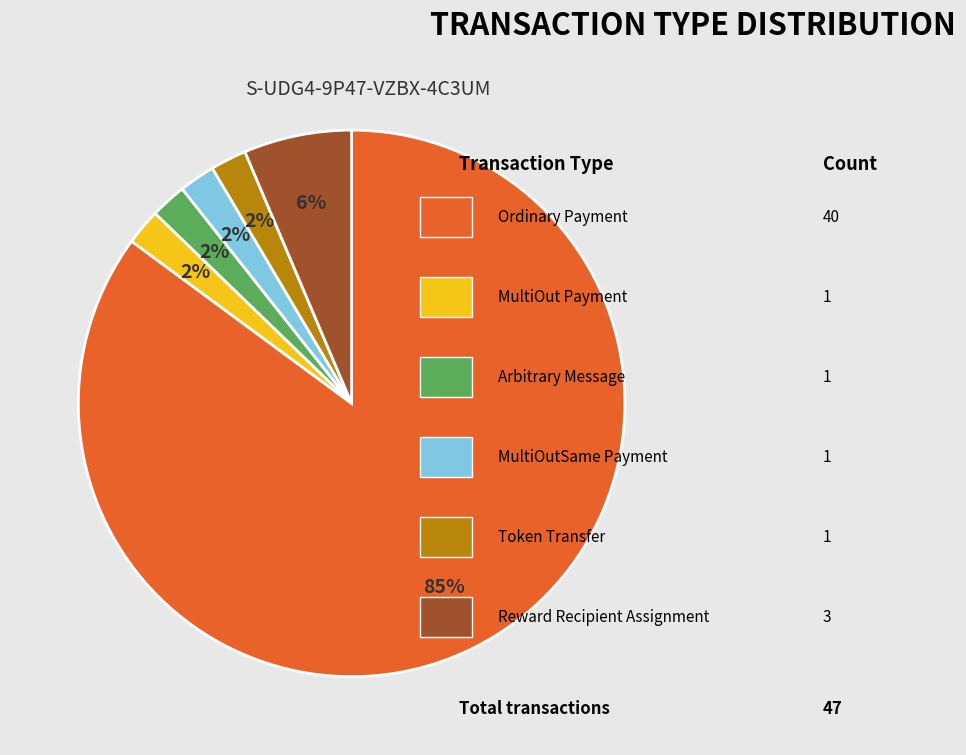

How many slices are in this pie chart?

6